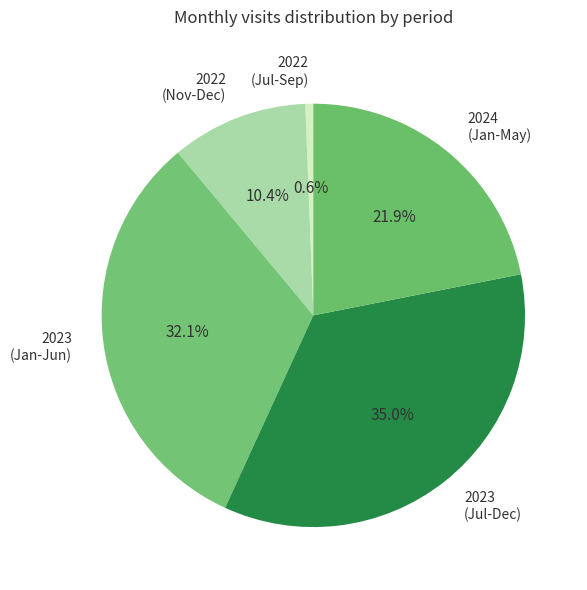

Between 2024 (Jan-May) and 2022 (Jul-Sep), which is larger?

2024 (Jan-May)